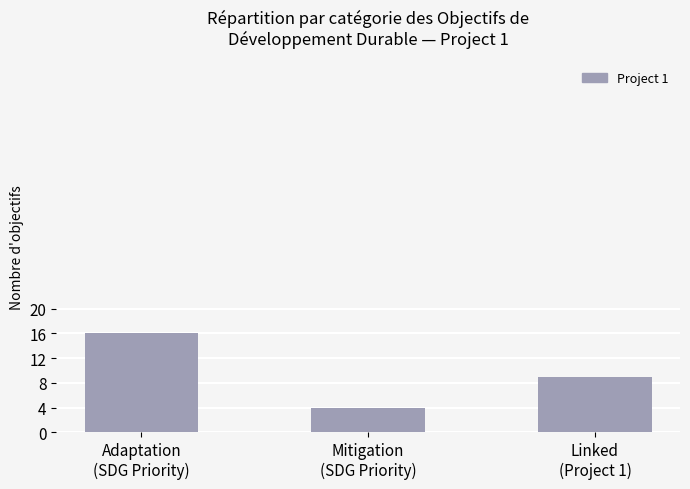

List the labels in order of value, largest first.

Adaptation
(SDG Priority), Linked
(Project 1), Mitigation
(SDG Priority)